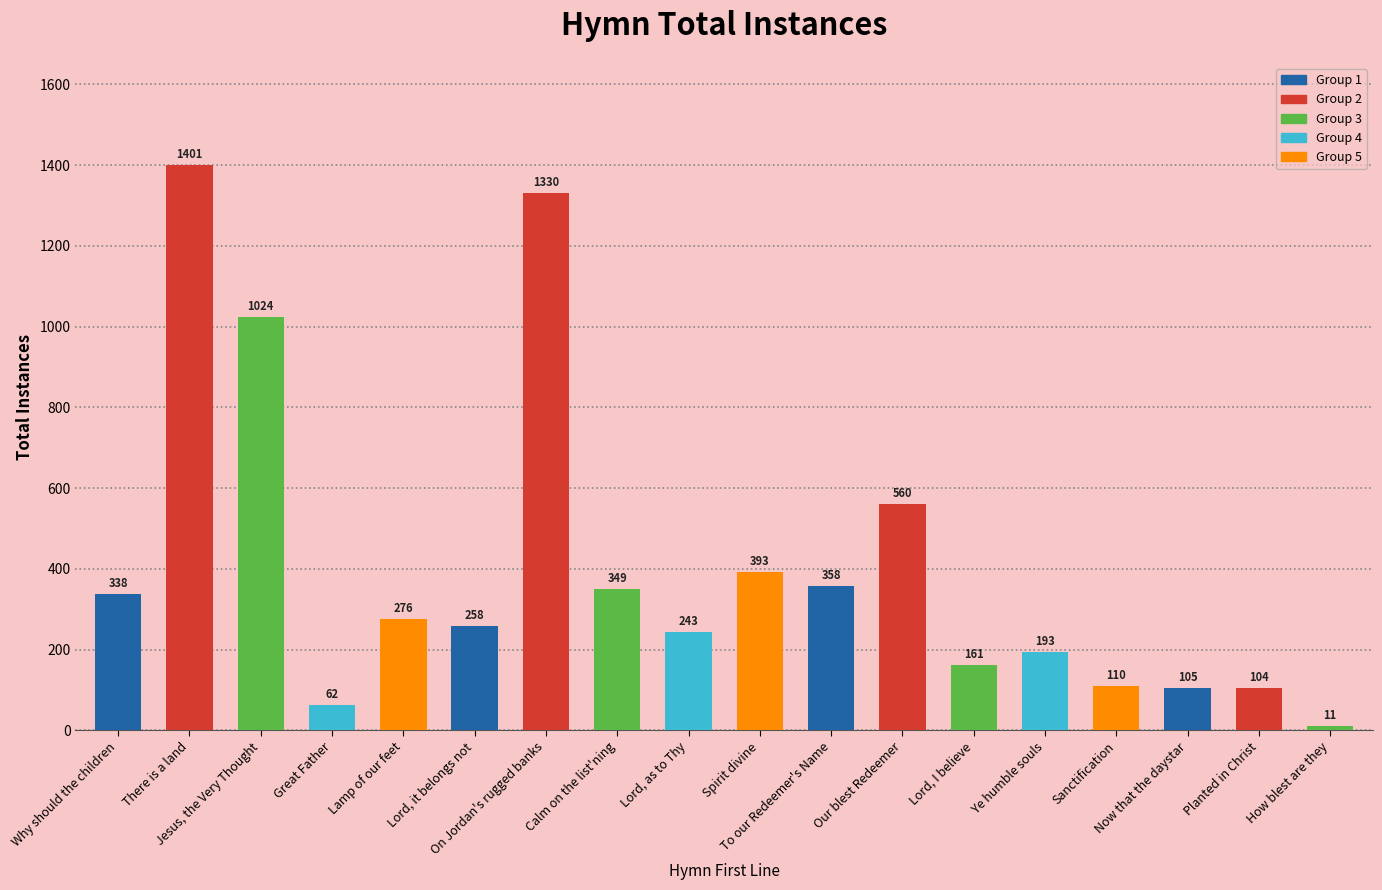

What is the minimum value shown in the chart?

11